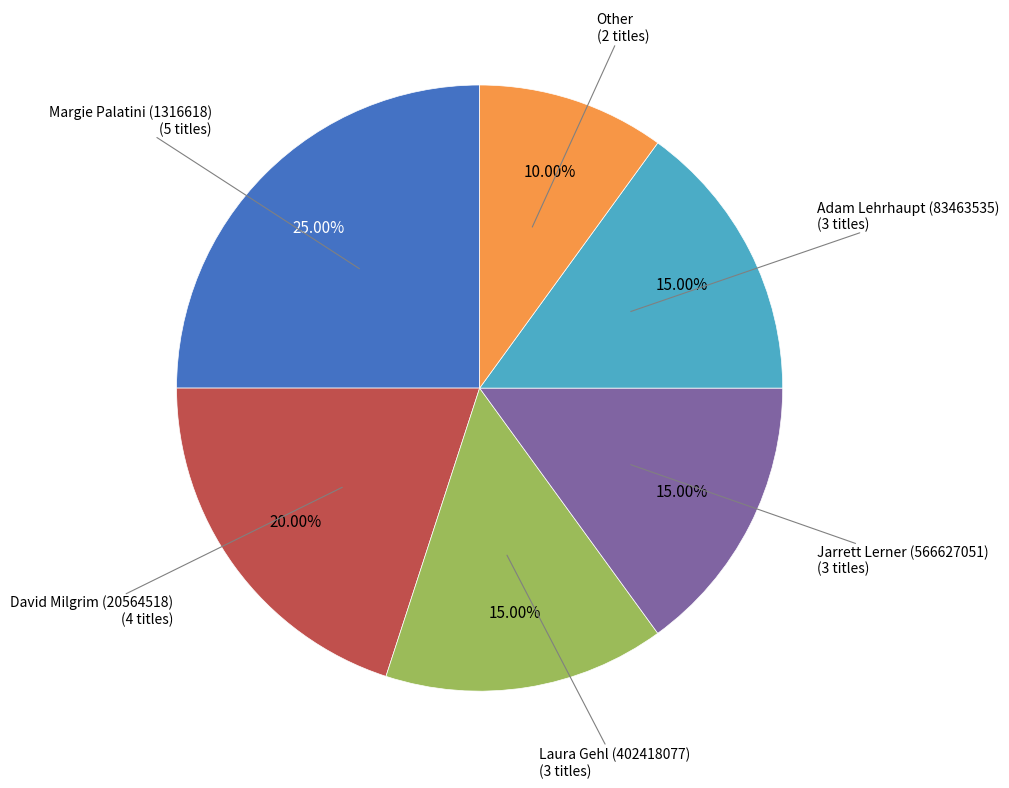

Does any single category account for the majority?

No